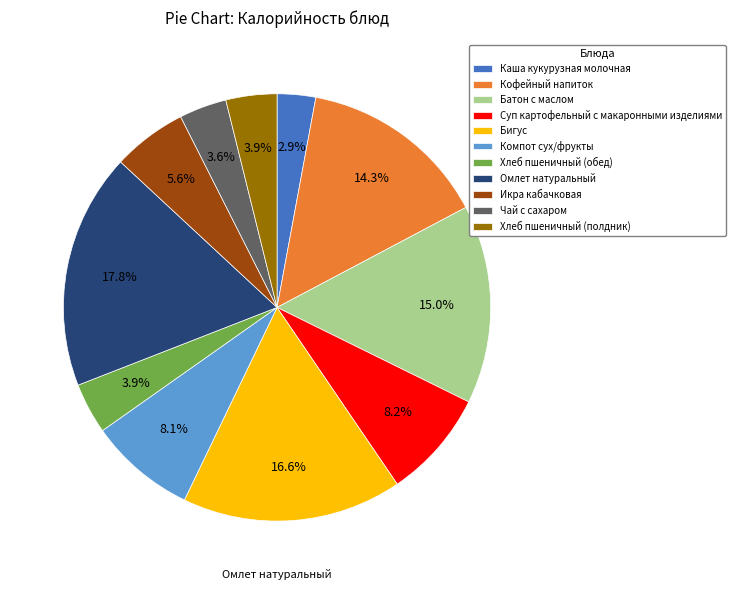

How much of the chart is everything except Икра кабачковая?

94.4%